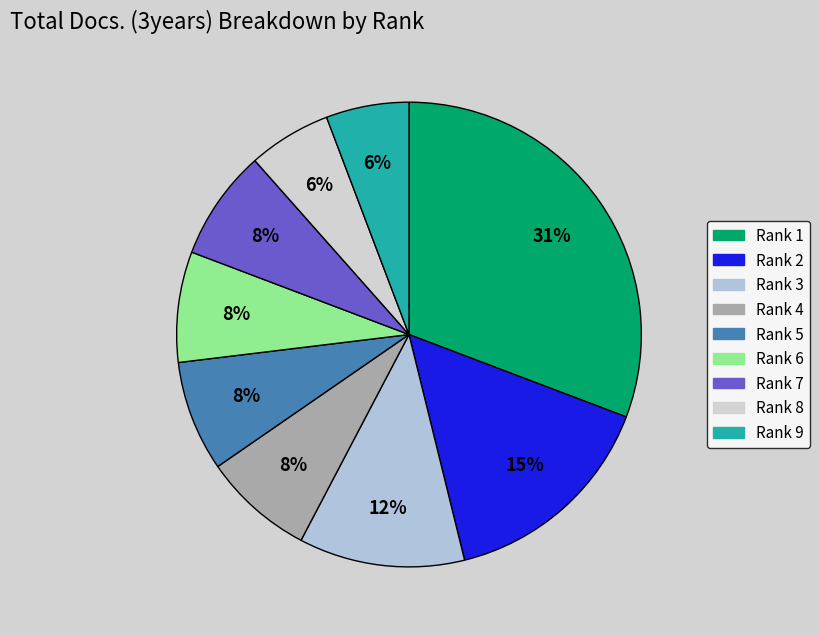

Does Rank 1 account for over 50% of the chart?

No